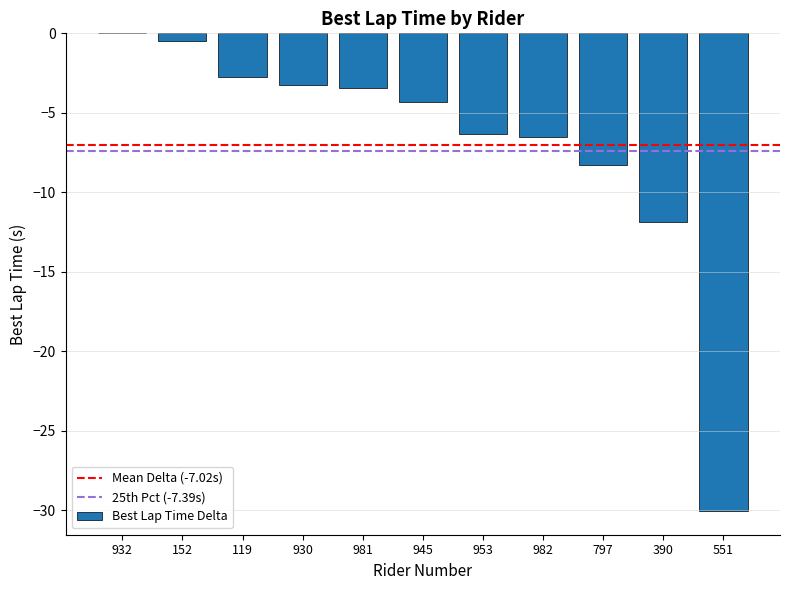

Are the bars grouped side by side (vs. stacked)?

No